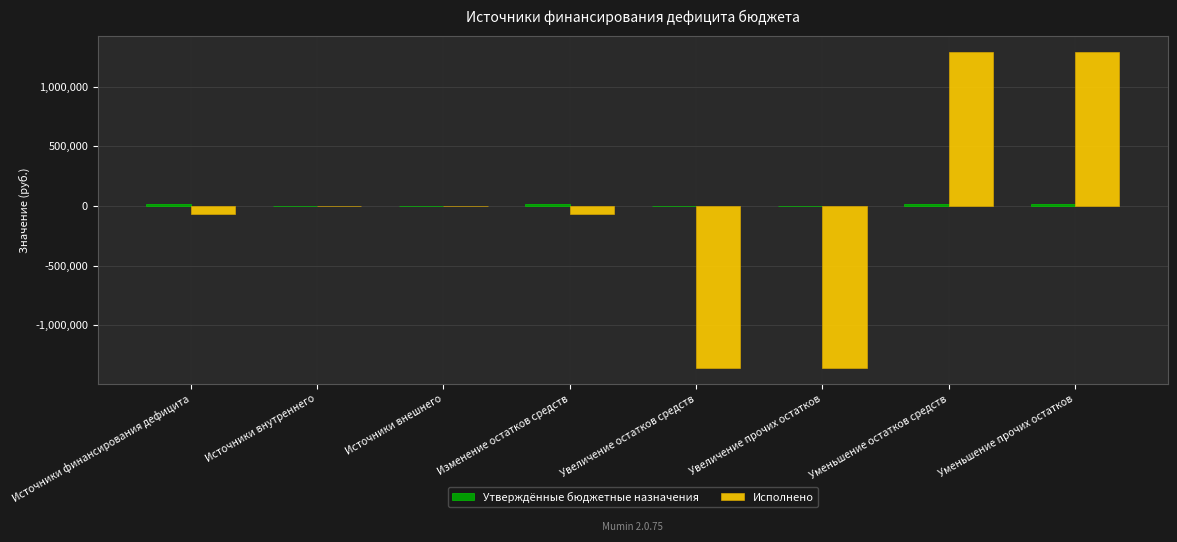

True or false: Исполнено has a value of -1359498.9 at Увеличение прочих остатков.

True